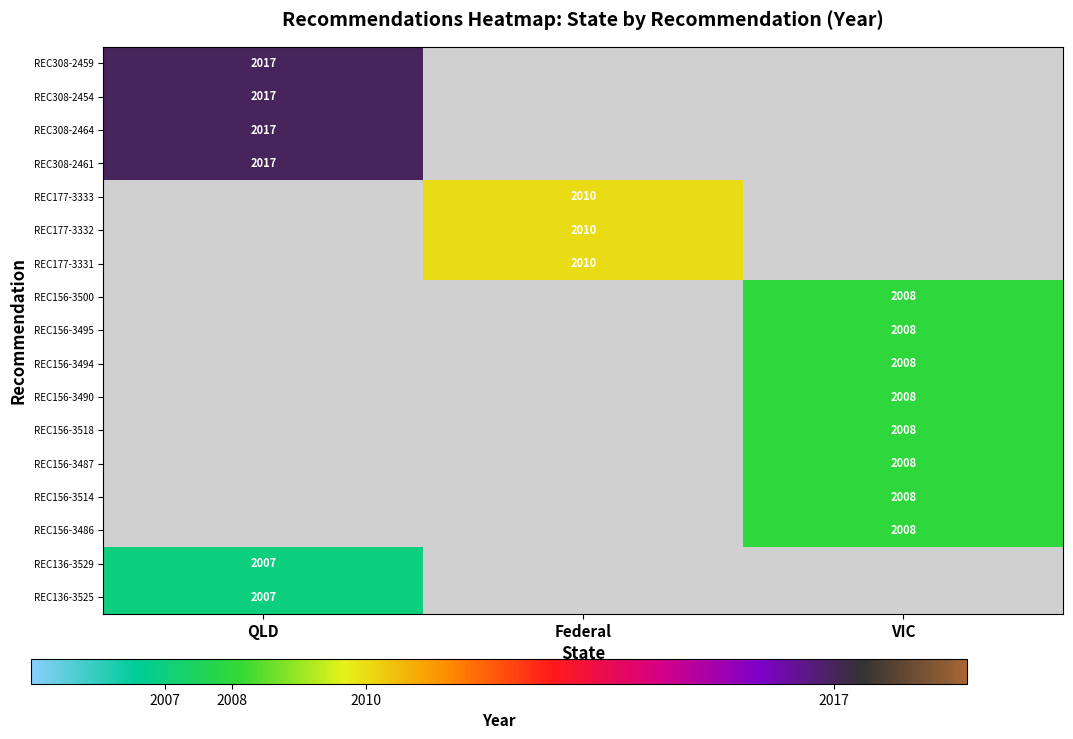

How many series are shown in this chart?

17